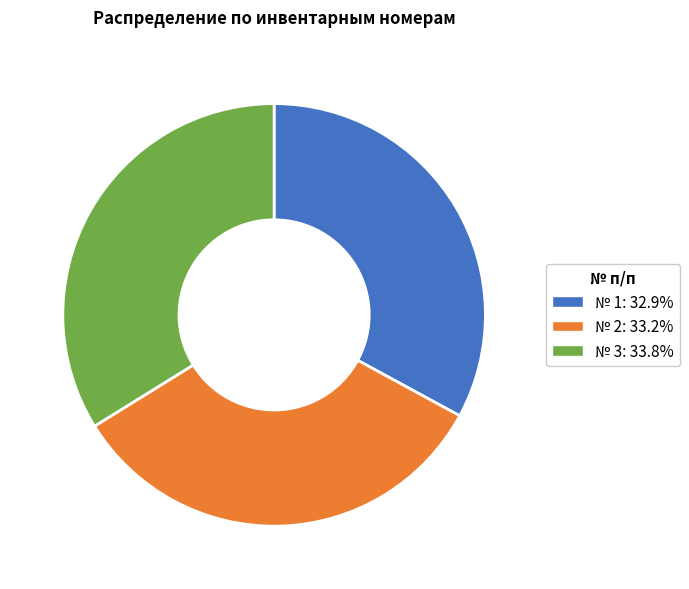

Do № 3: 33.8% and № 1: 32.9% together represent more than half of the pie?

Yes